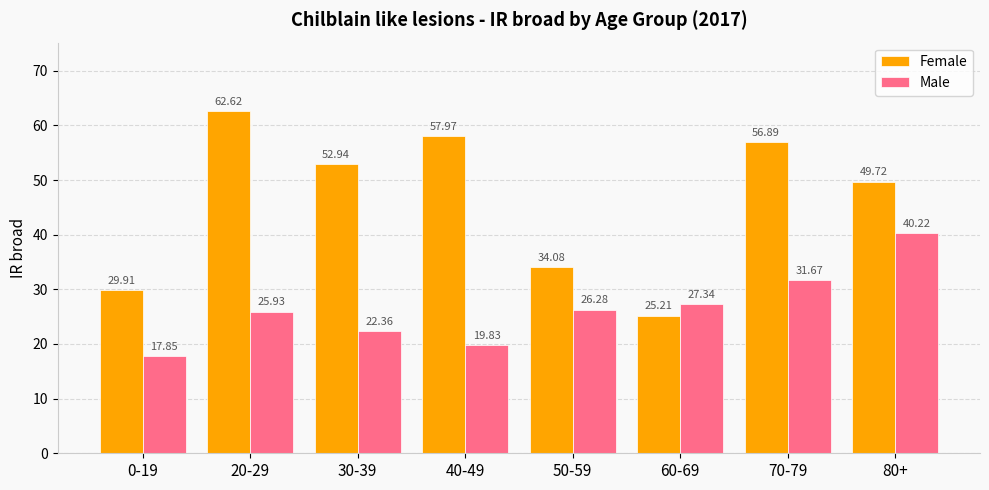

Where is Male nearest to the value 29?

60-69